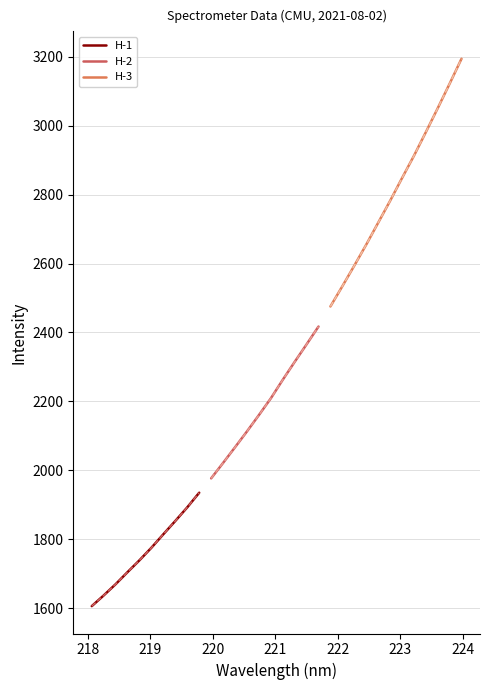

True or false: 218-224 nm and Intensity intersect in this chart.

False